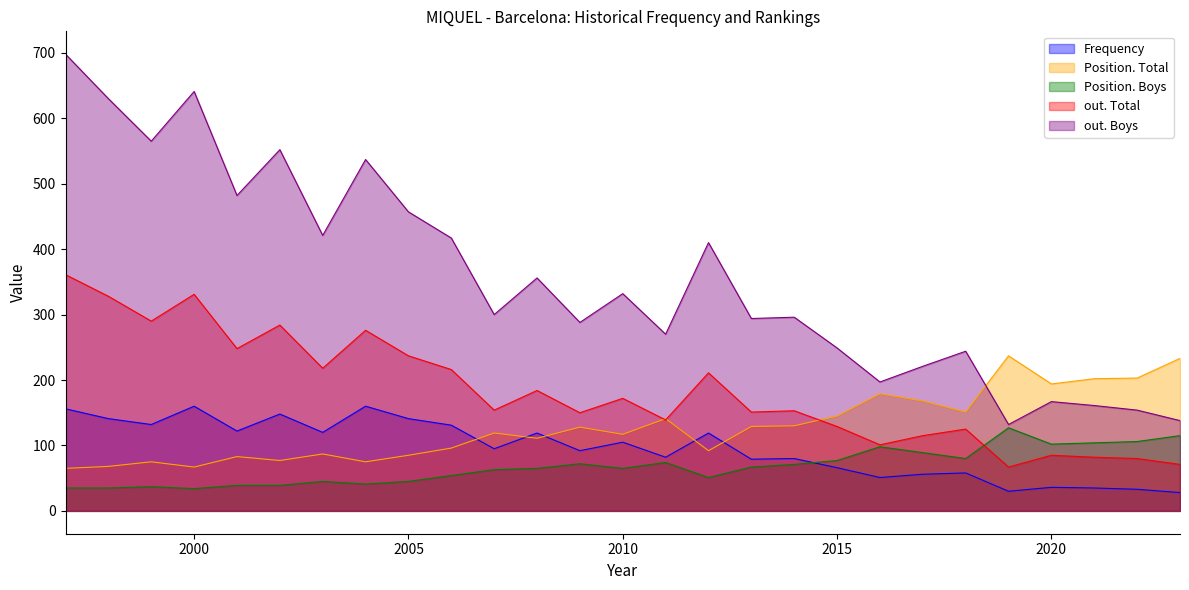

Reading left to right, list all the values displayed in this chart.

Frequency: 156	141	132	160	122	148	120	160	141	131	95	119	92	105	82	119	79	80	66	51	56	58	30	36	35	33	28
Position. Total: 65	68	75	67	83	77	87	75	85	96	119	111	128	117	141	92	129	130	145	179	168	151	237	194	202	203	233
Position. Boys: 35	35	37	34	39	39	45	41	45	54	63	65	72	65	74	51	67	71	77	98	89	80	127	102	104	106	115
out. Total: 361	328	290	331	248	284	218	276	237	216	154	184	150	172	139	211	151	153	129	101	115	125	67	85	82	80	71
out. Boys: 698	630	565	641	482	552	421	537	457	417	300	356	288	332	270	410	294	296	249	197	221	244	132	167	161	154	138